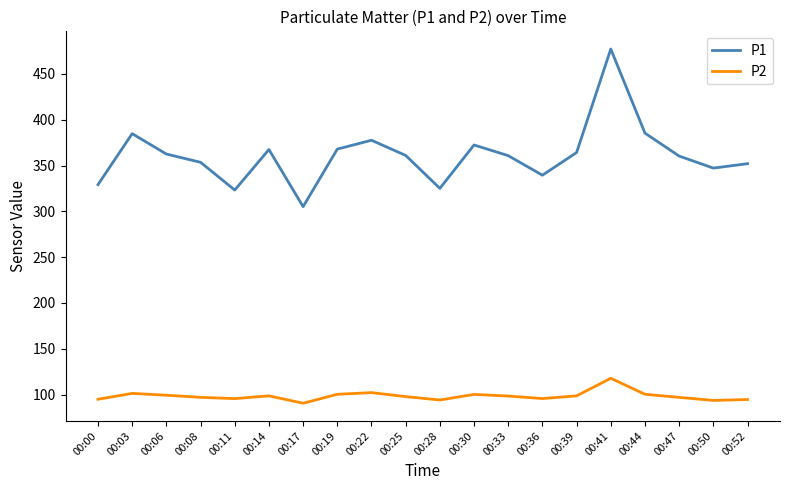

At 00:00, list the series in order from smallest to largest.

P2, P1